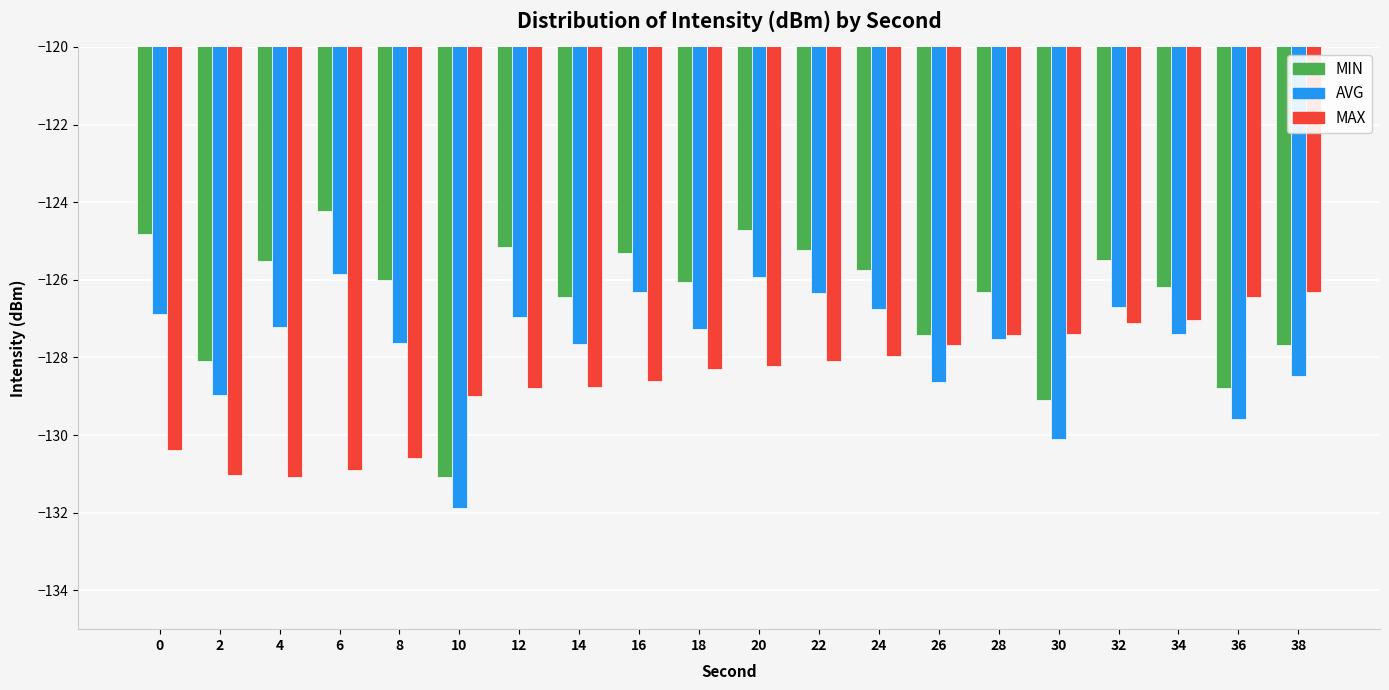

What is the greatest value displayed?

-124.2